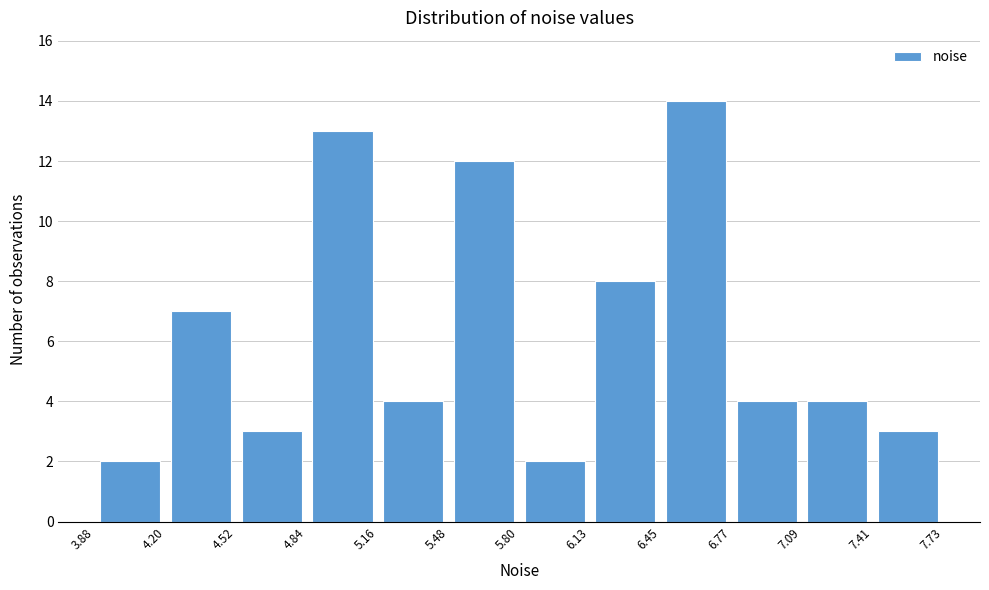

What is the height of the bar covering 6.13 to 6.45 on the x-axis? The values are not printed on the chart, so give them approximately, as read against the axis.

8